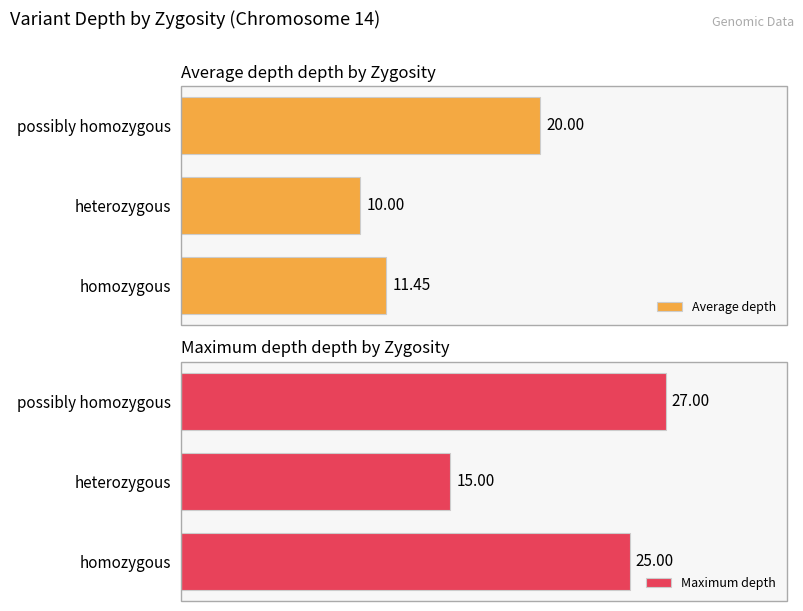

Which category has the highest value in the Maximum depth series?

possibly homozygous